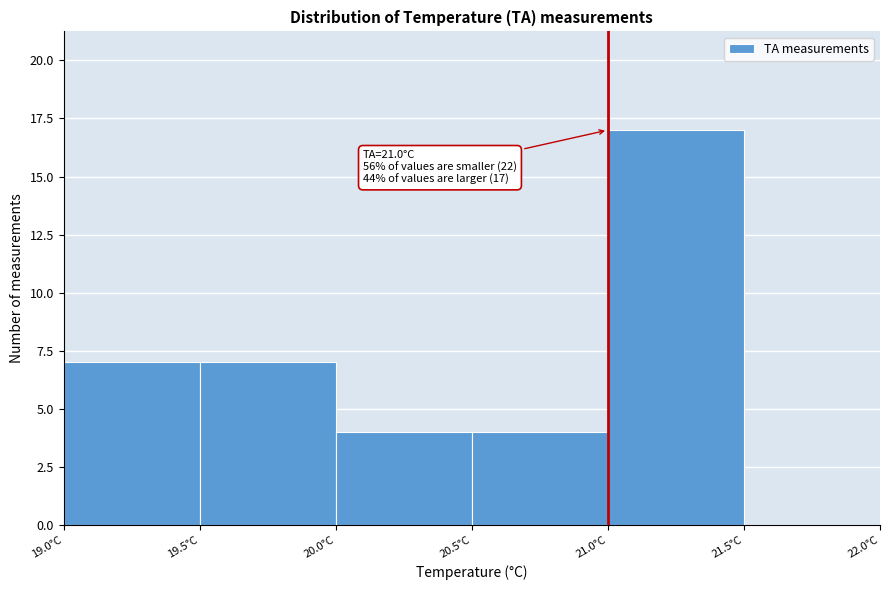

Over which range of the x-axis is the bar tallest?

21.0 to 21.5